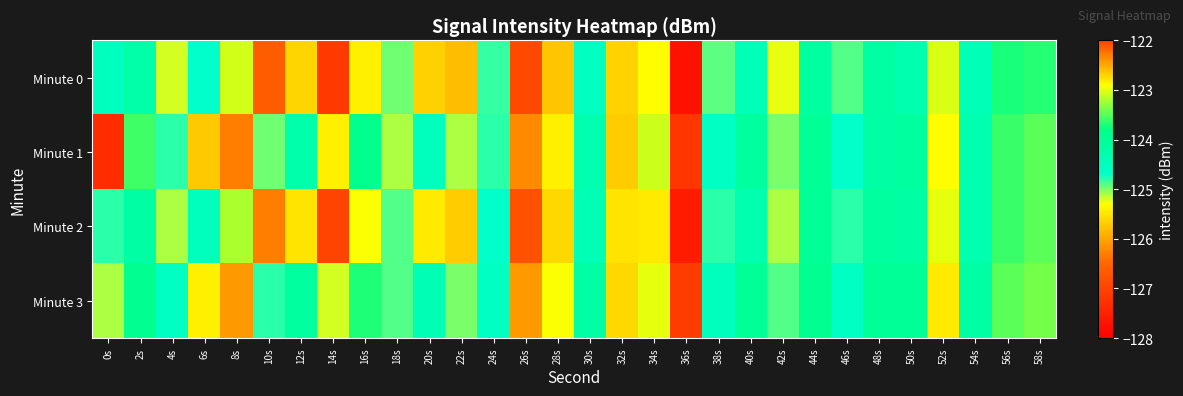

At 54s, list the series in order from largest to smallest.

Minute 3, Minute 1, Minute 2, Minute 0